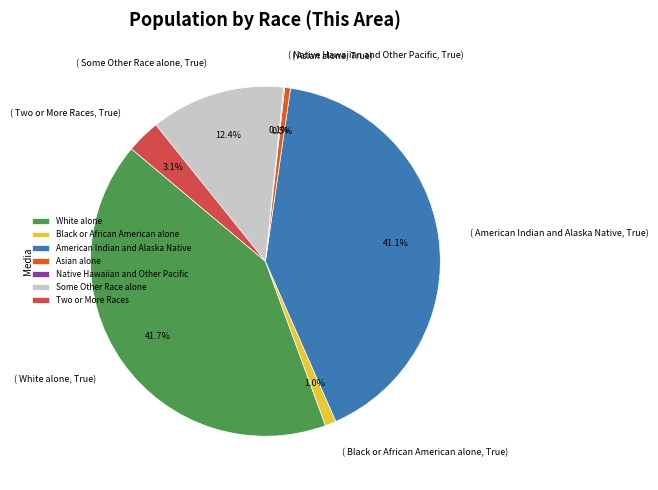

To the nearest percent, what portion does White alone represent?

42%